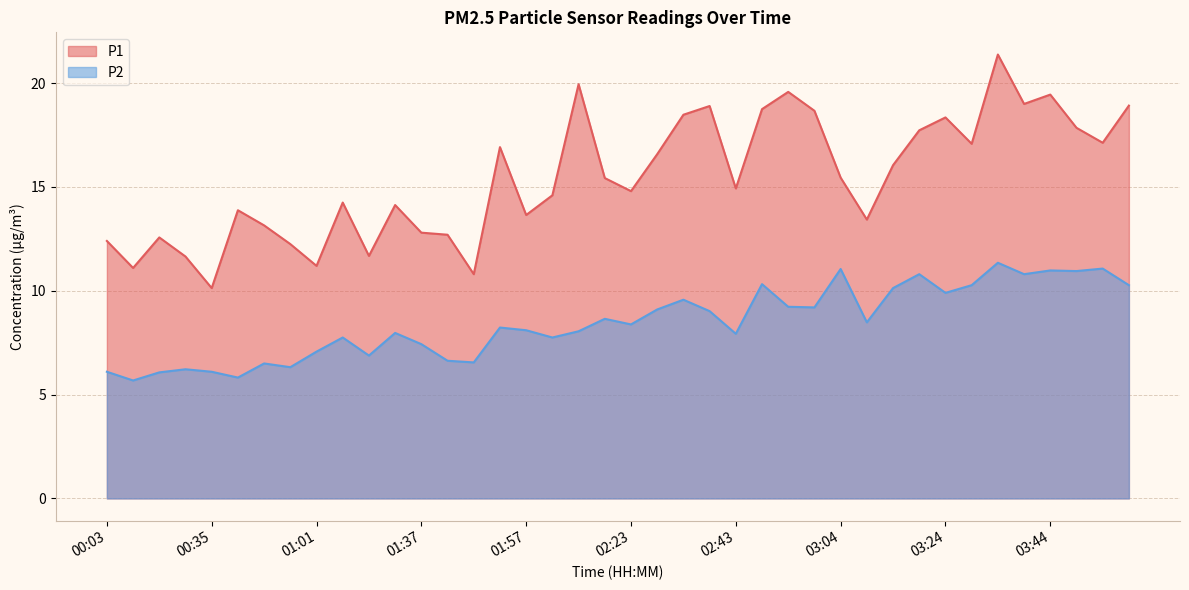

What is the sum of all P1 values?

617.8